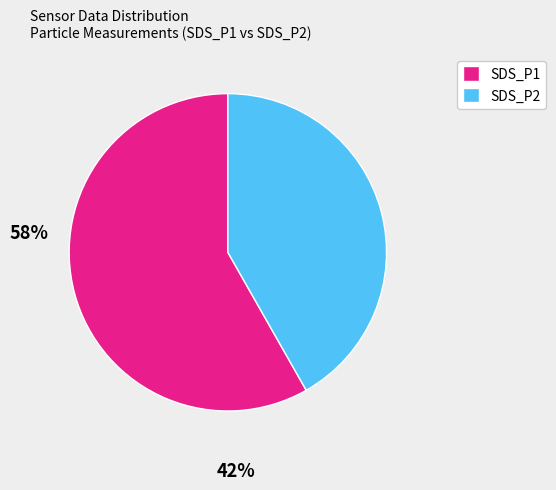

Between SDS_P2 and SDS_P1, which is larger?

SDS_P1